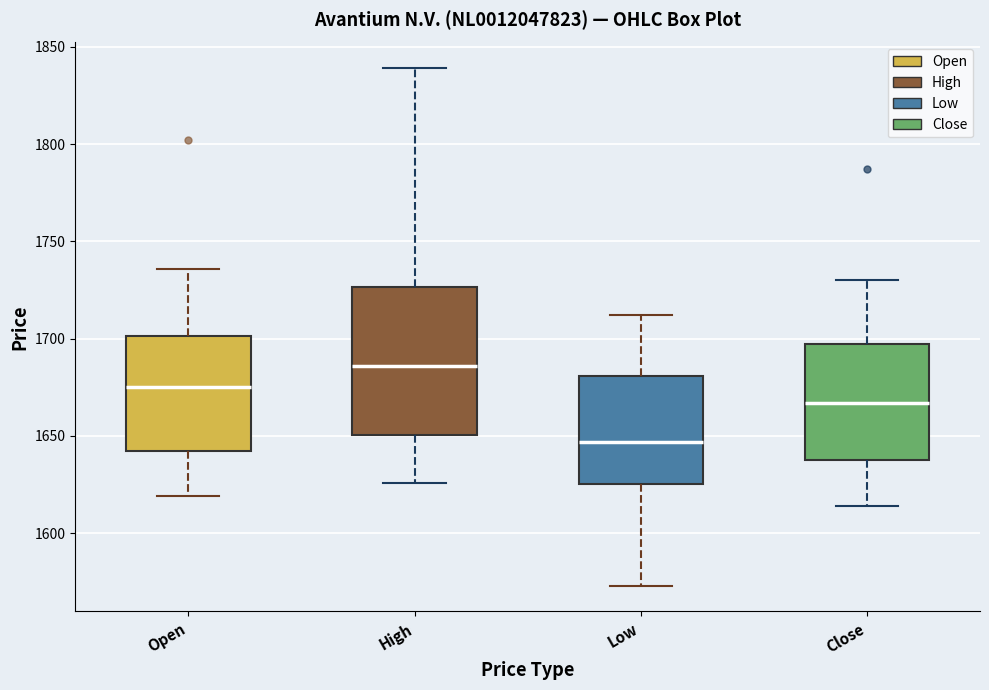

Which box's median line is the highest?

High